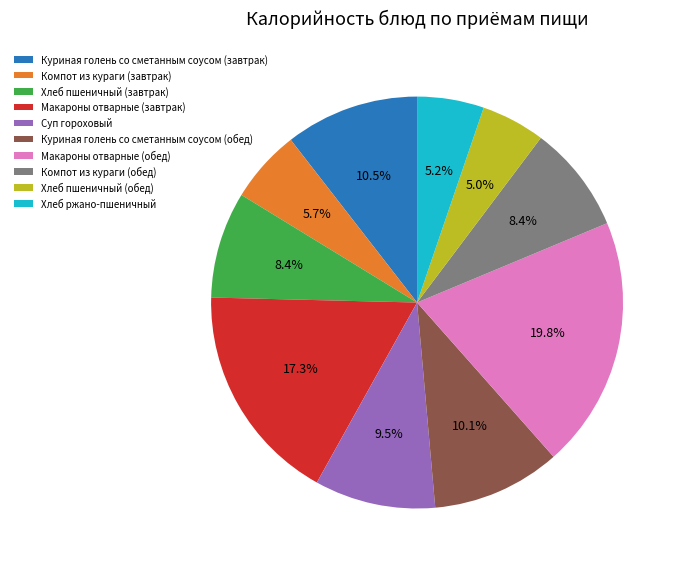

To the nearest percent, what is the combined percentage of Куриная голень со сметанным соусом (обед) and Суп гороховый?

20%